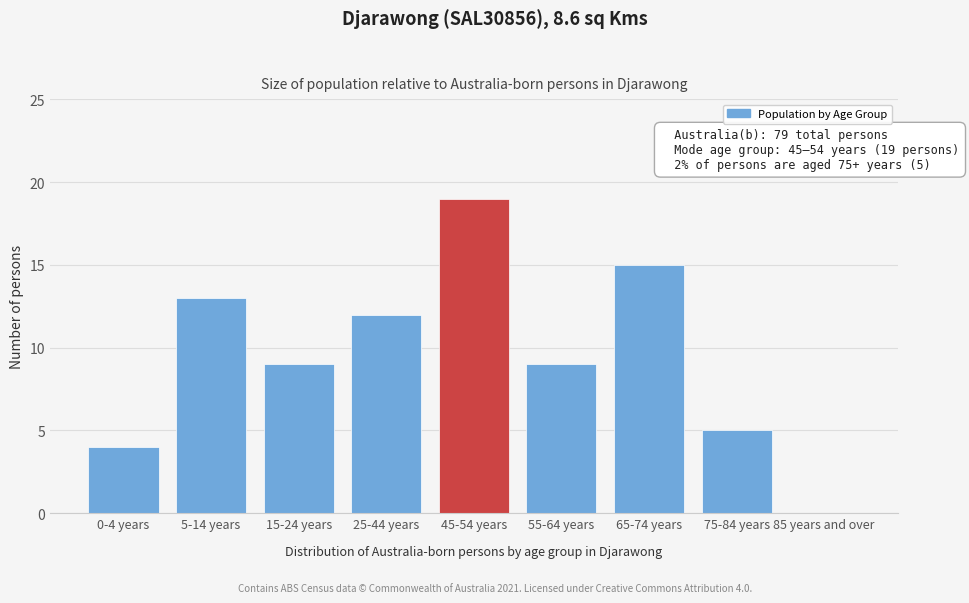

Reading left to right, what are all the values shown in this chart?

0-4 years=4	5-14 years=13	15-24 years=9	25-44 years=12	45-54 years=19	55-64 years=9	65-74 years=15	75-84 years=5	85 years and over=0